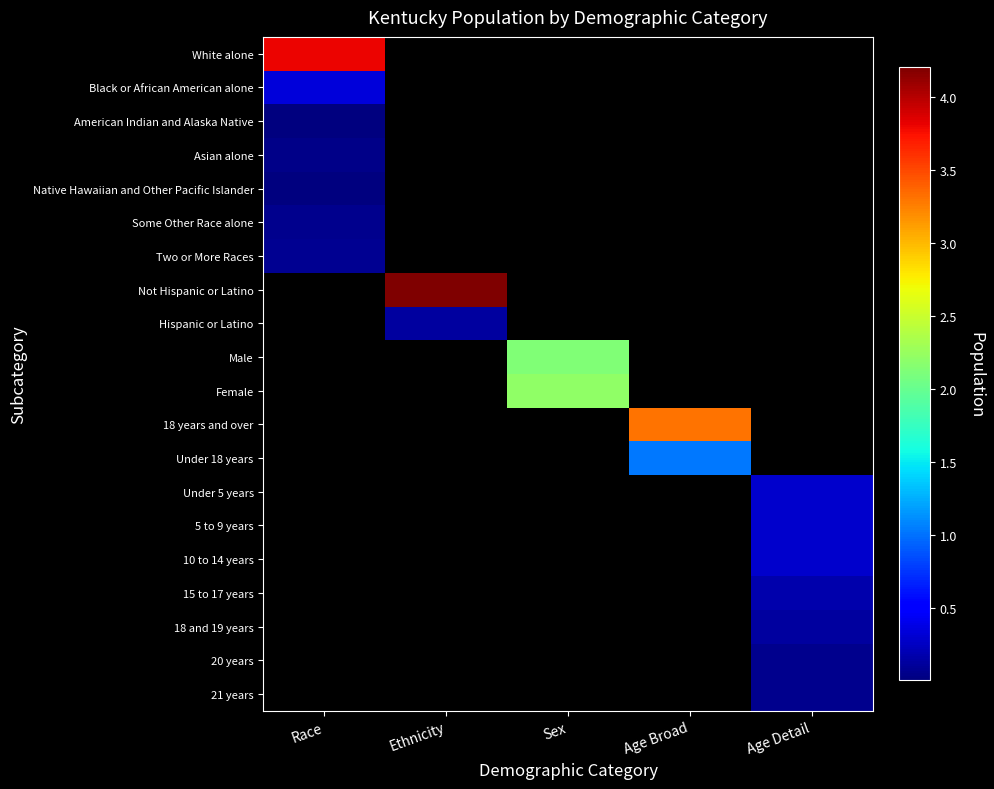

What is the difference between the highest and lowest values at Race?

3807036.0